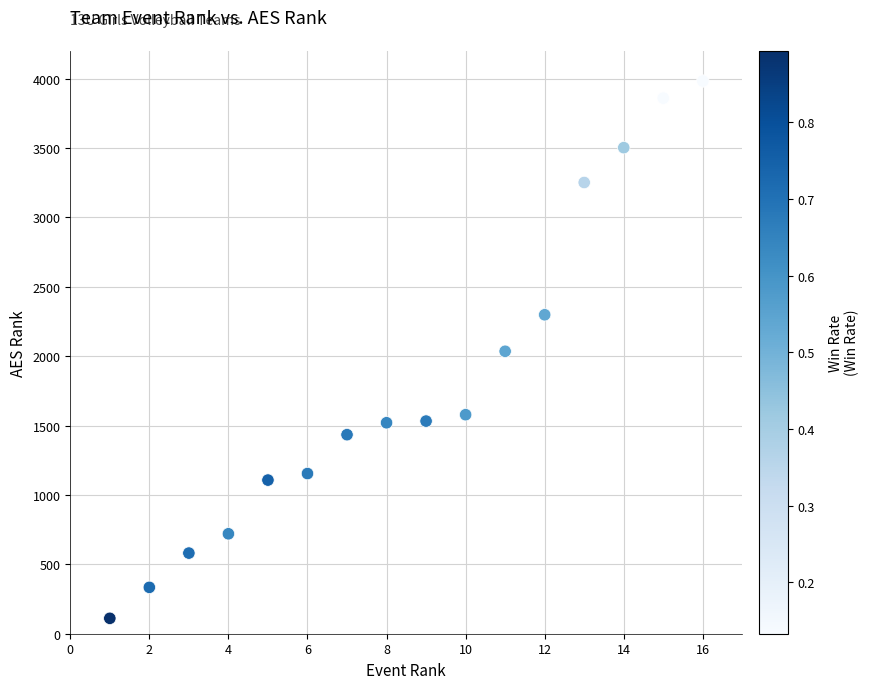

What is the range of X values (max minus min)?

15